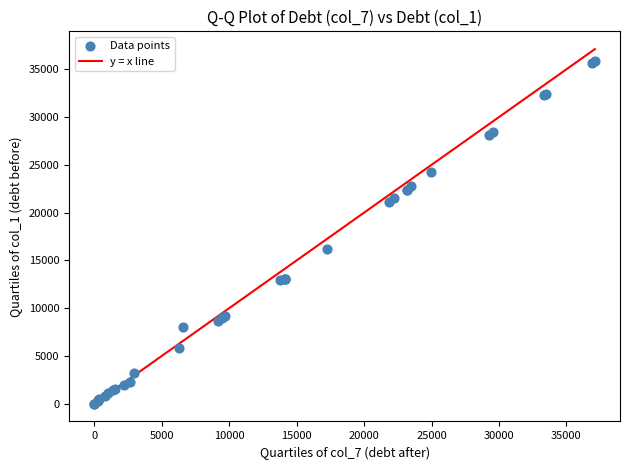

What Y value in the scatter plot is closest to 17951?

16157.8